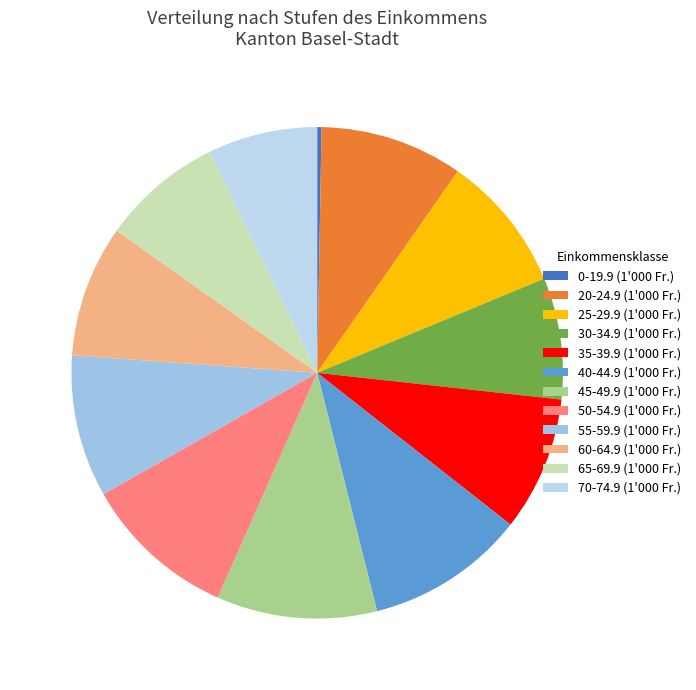

Between 45-49.9 and 25-29.9, which is larger?

45-49.9